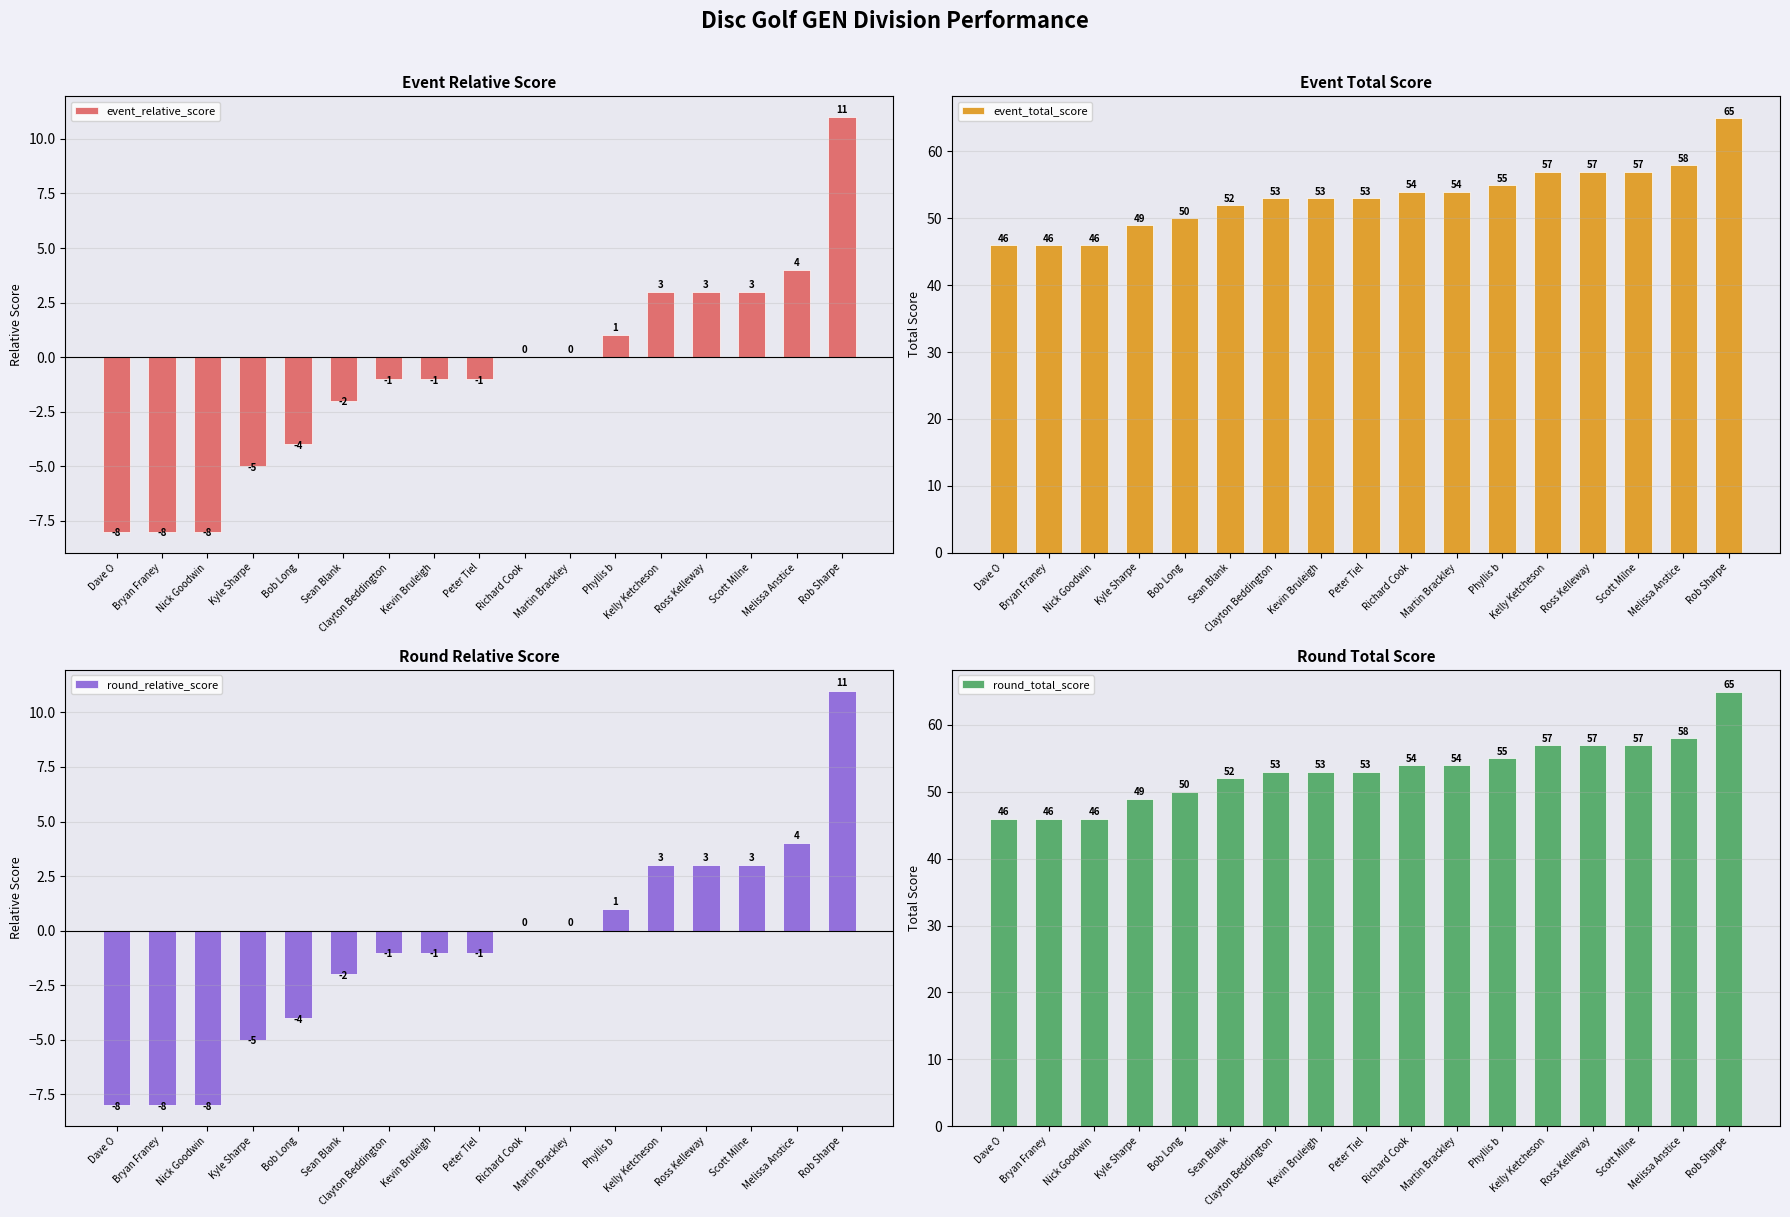

At which category is the sum across all series the highest?

Rob Sharpe